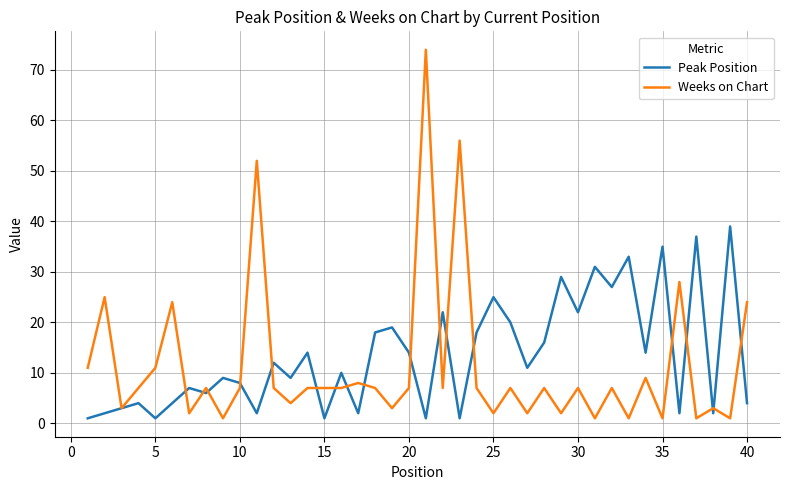

What is the maximum value shown in the chart?

74